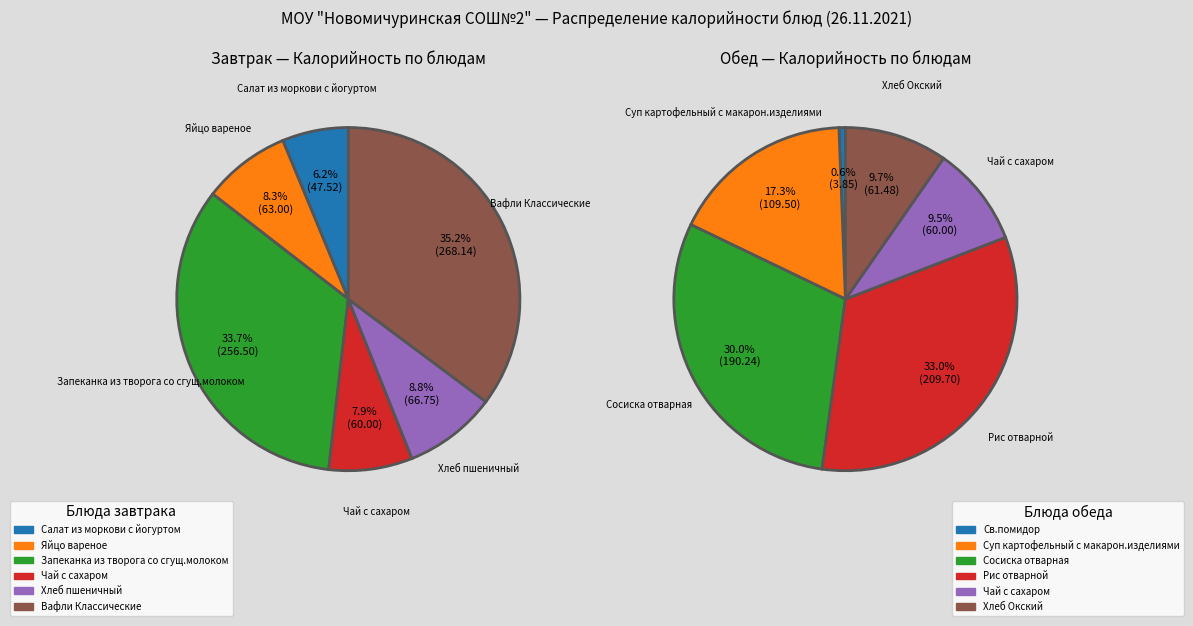

How many slices are in this pie chart?

6